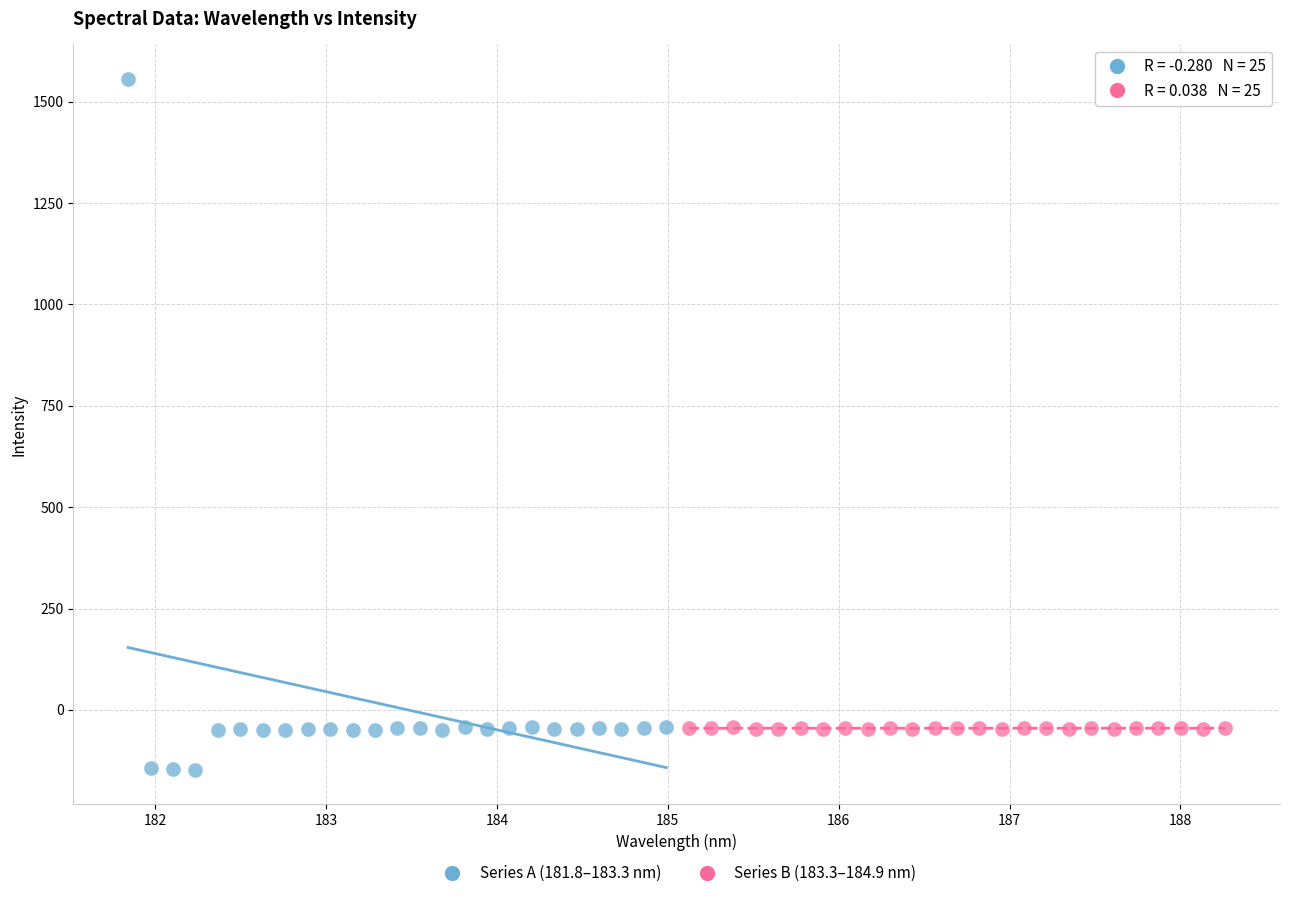

Which series contains the lowest Y value?

Series A (181.8–183.3 nm)